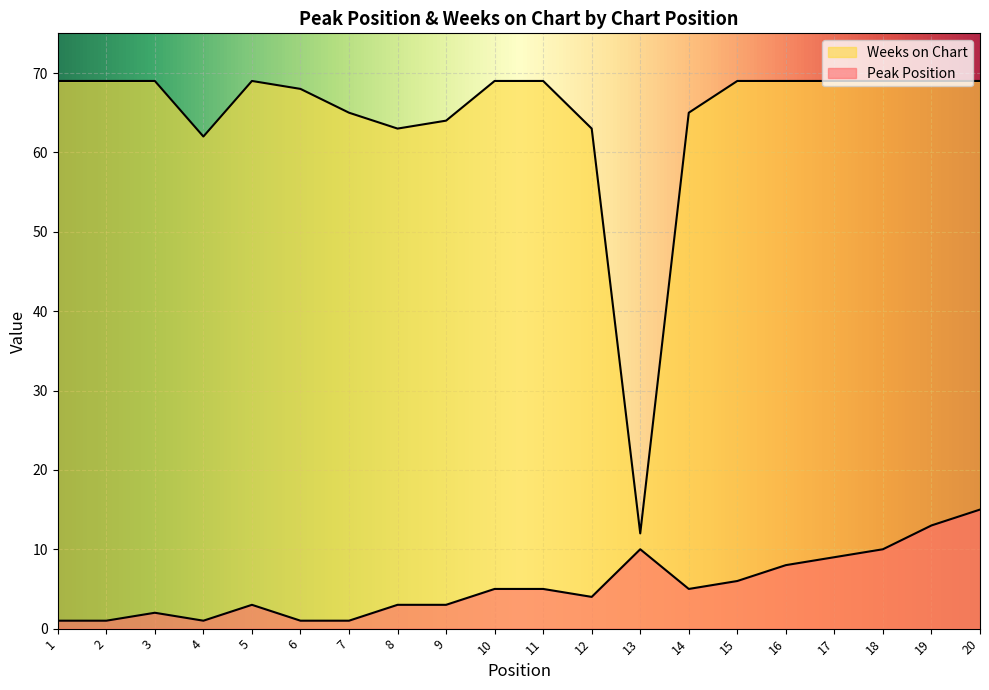

Where is the first local minimum for Peak Position?

4